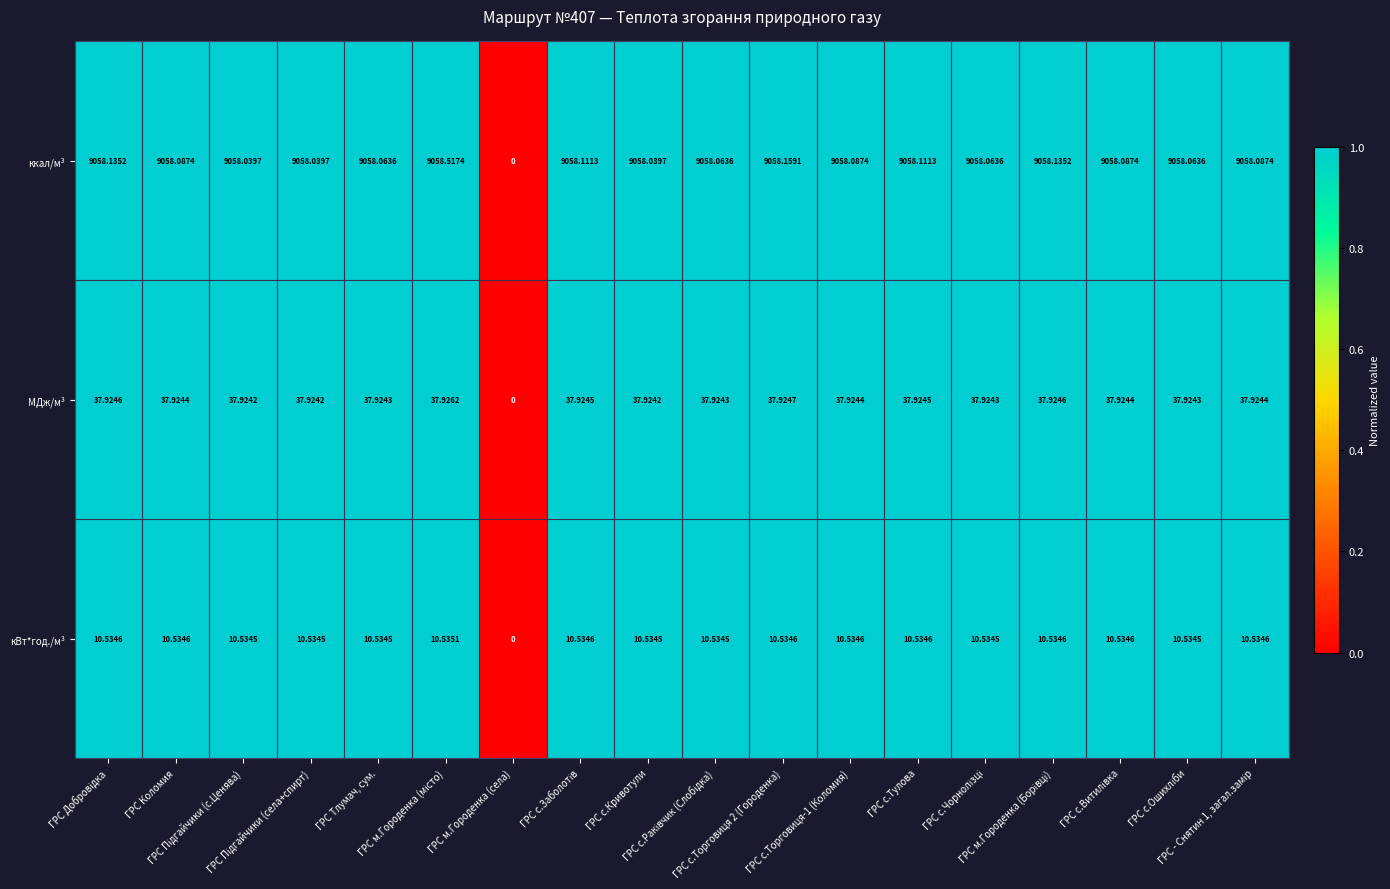

At ГРС с.Торговиця-1 (Коломия), list the series in order from smallest to largest.

кВт*год./м³, МДж/м³, ккал/м³